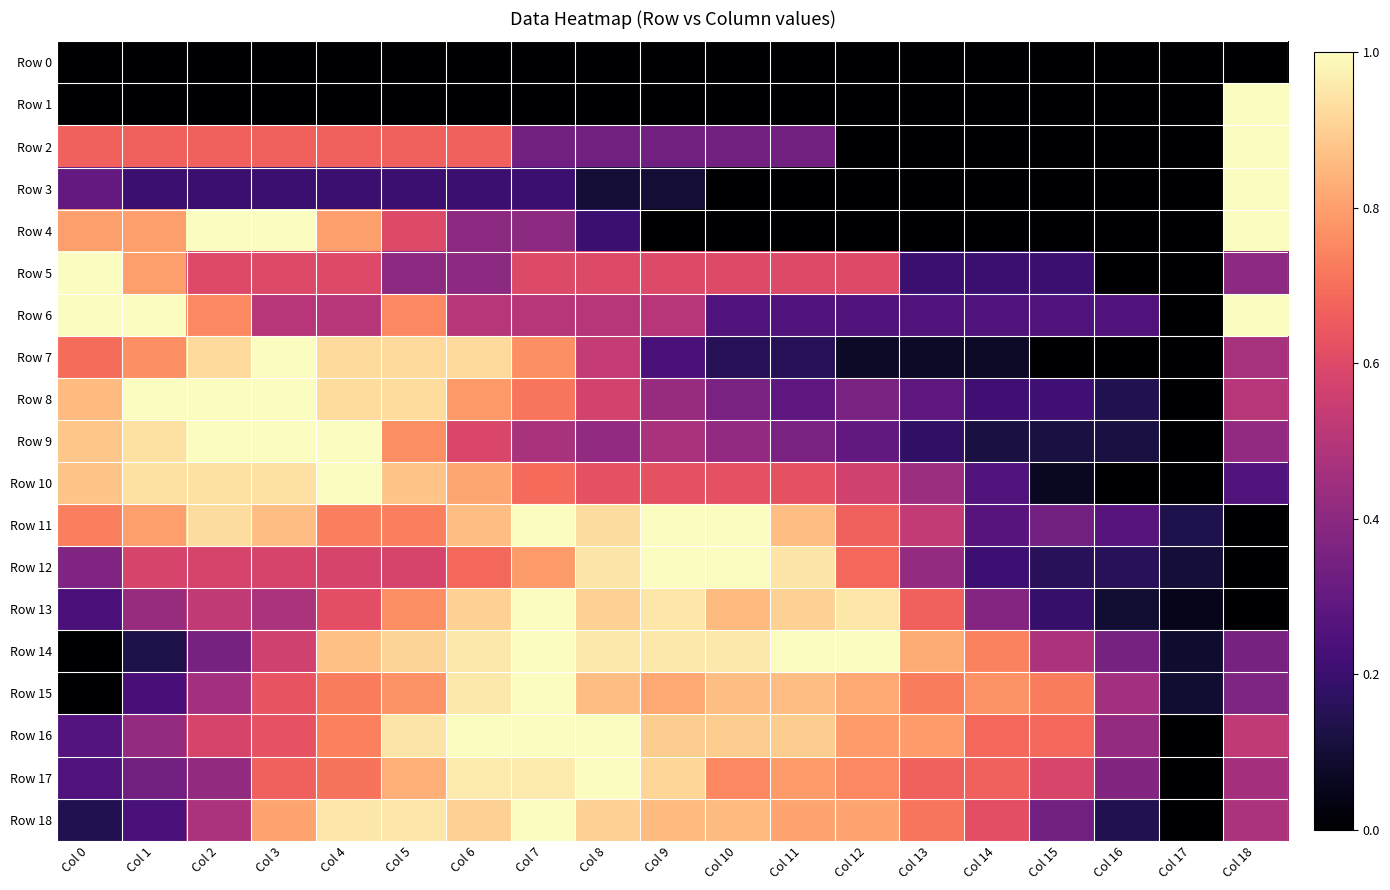

What is the maximum value shown in the chart?

1.0